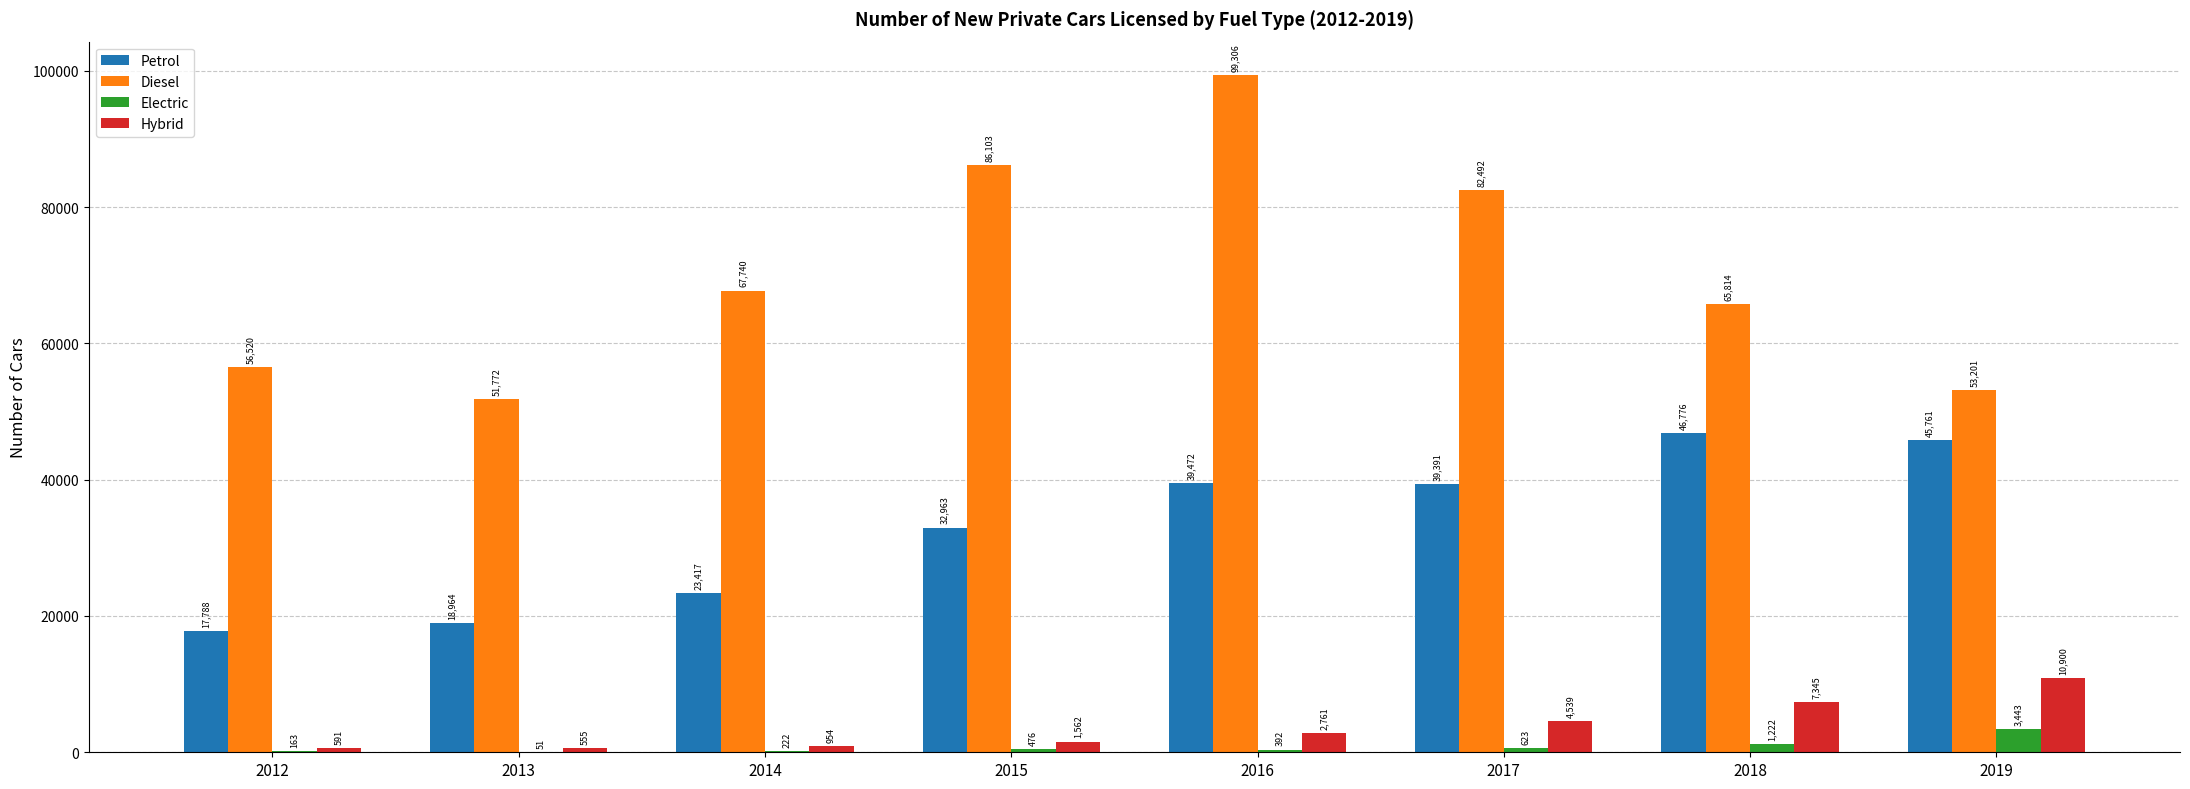

Read the Hybrid value at 2017, to the nearest 10.

4540